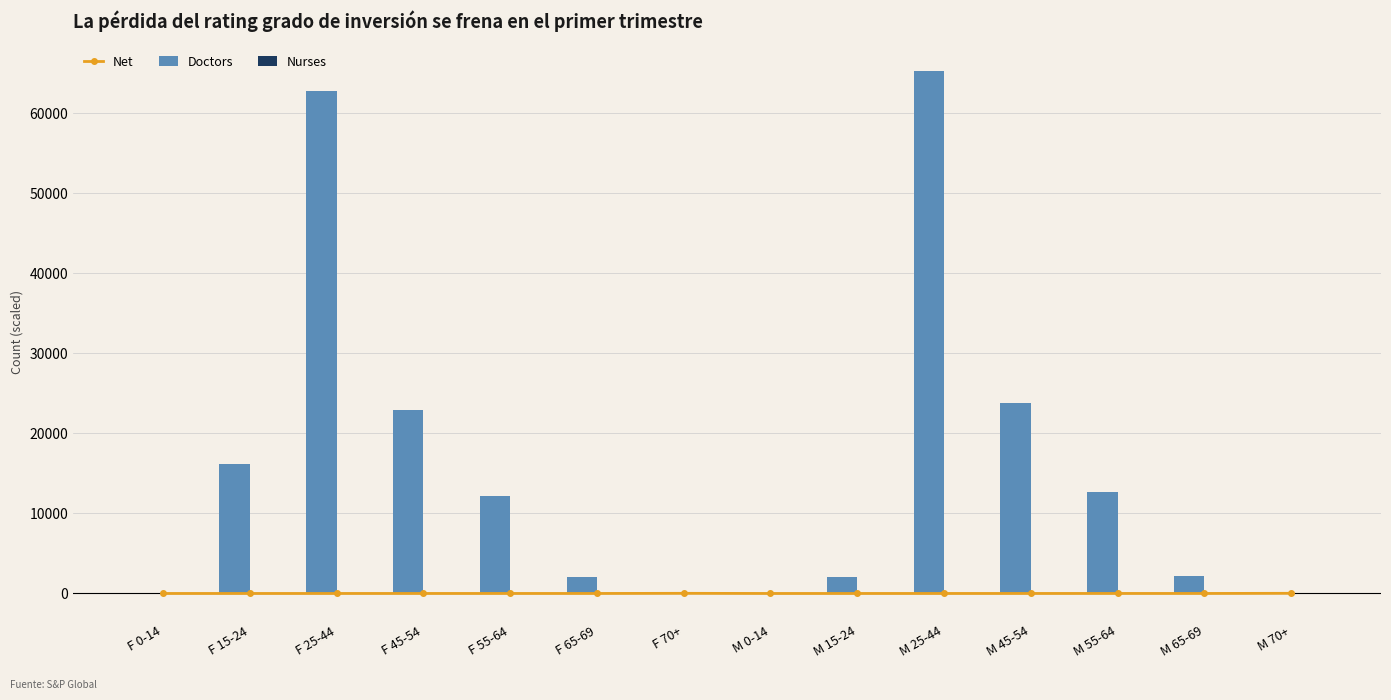

How many data points does each series have?

14